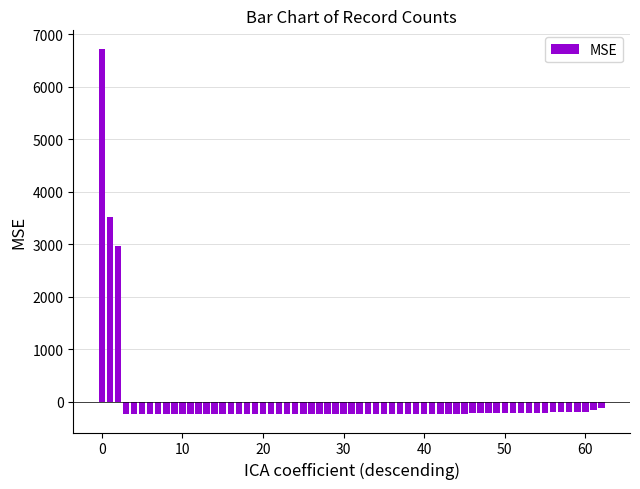

What is the greatest value displayed?

6722.8